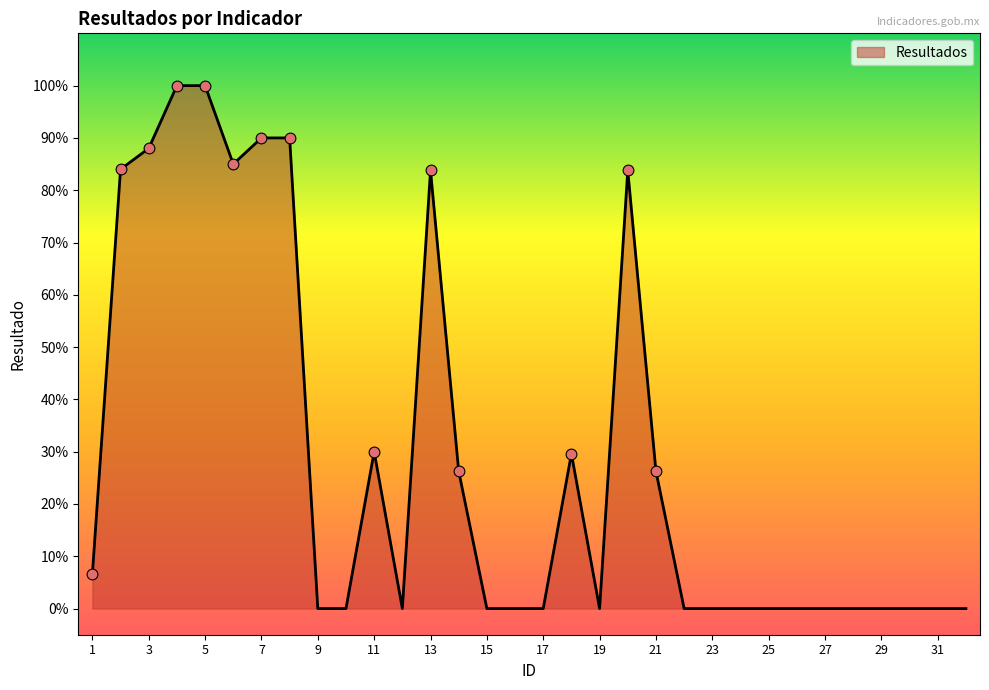

Does the chart have visible grid lines?

No